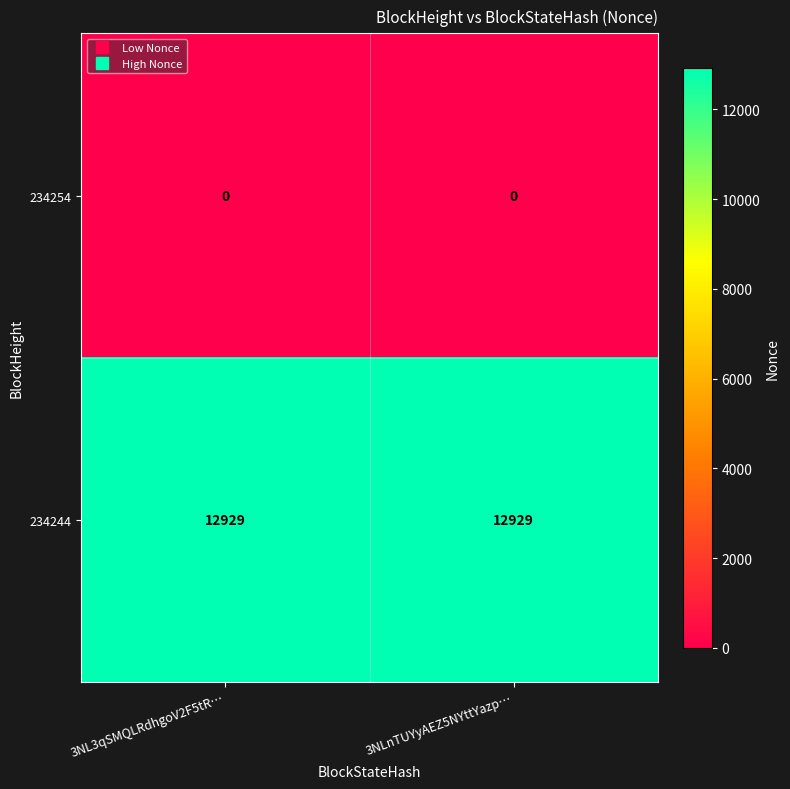

What is the approximate value of 234244 at 3NL3qSMQLRdhgoV2F5tR…?

12929